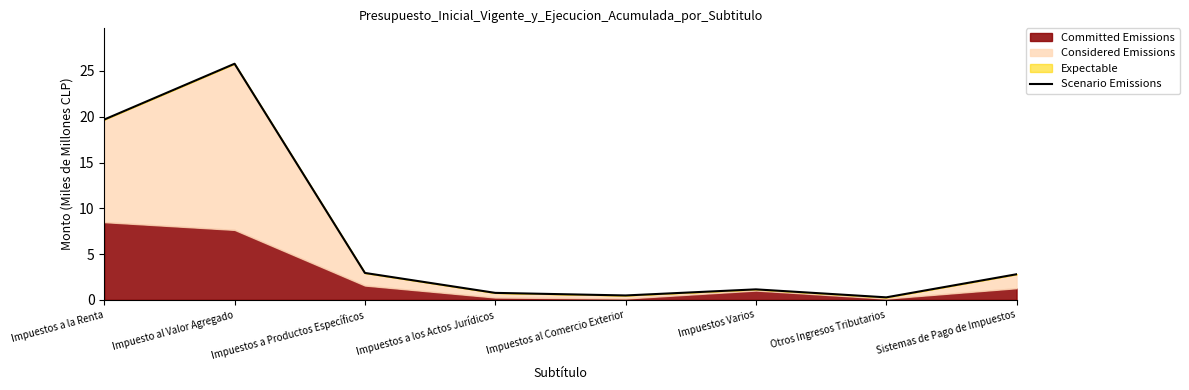

Reading right to left, what are all the values shown in this chart?

2.8	0.3	1.1	0.5	0.8	2.9	25.8	19.7